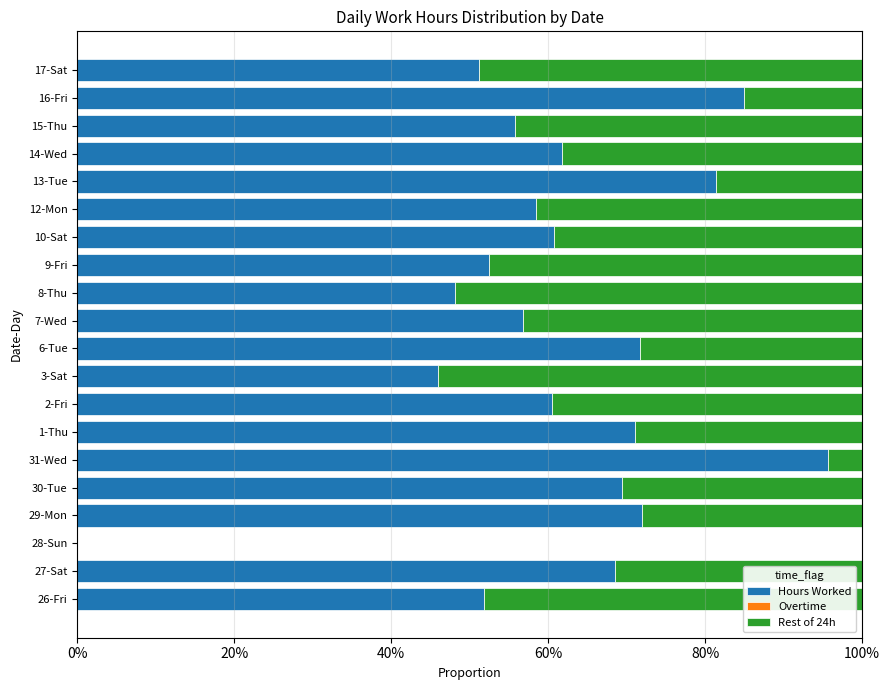

What is the sum of all Hours Worked values?

1218.3